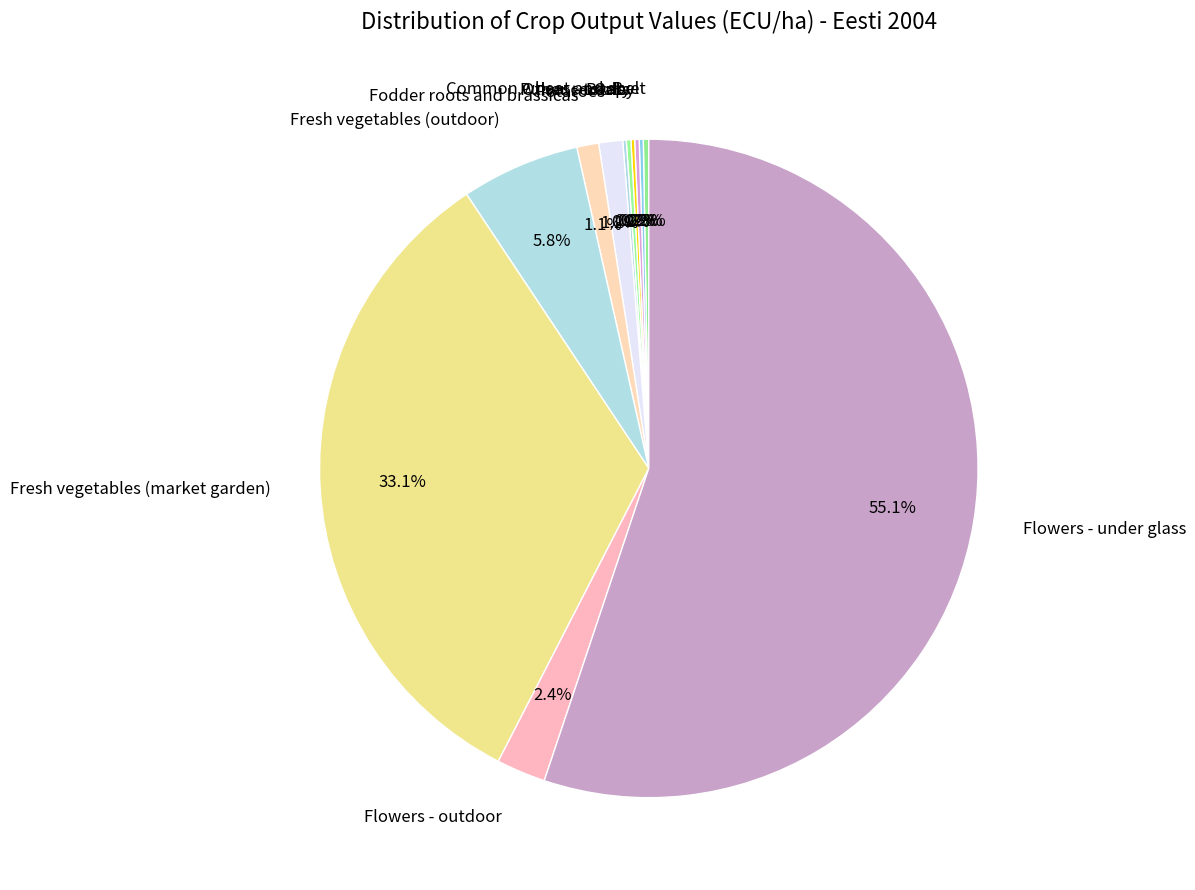

What percentage is NOT represented by Flowers - outdoor?

97.6%